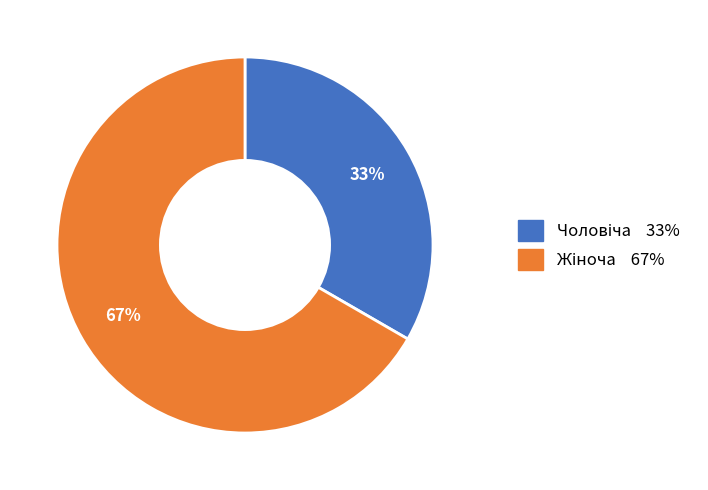

Is there any slice that represents more than half of the pie?

Yes